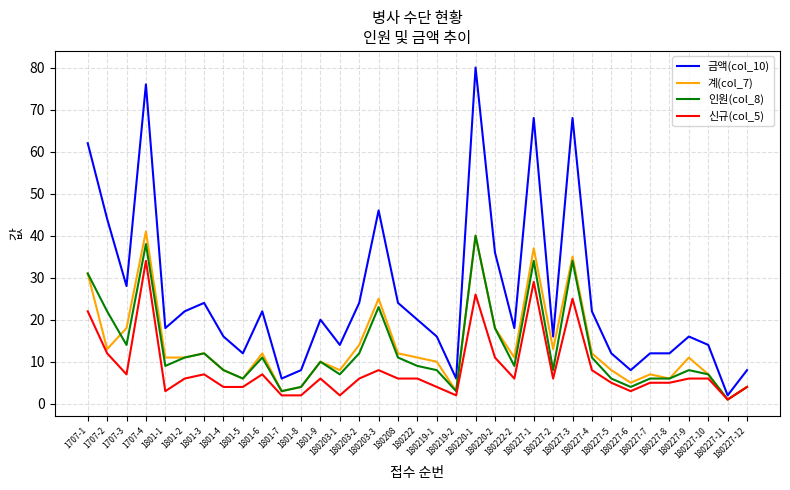

The value of 금액(col_10) at 180227-5 is 12. True or false?

True